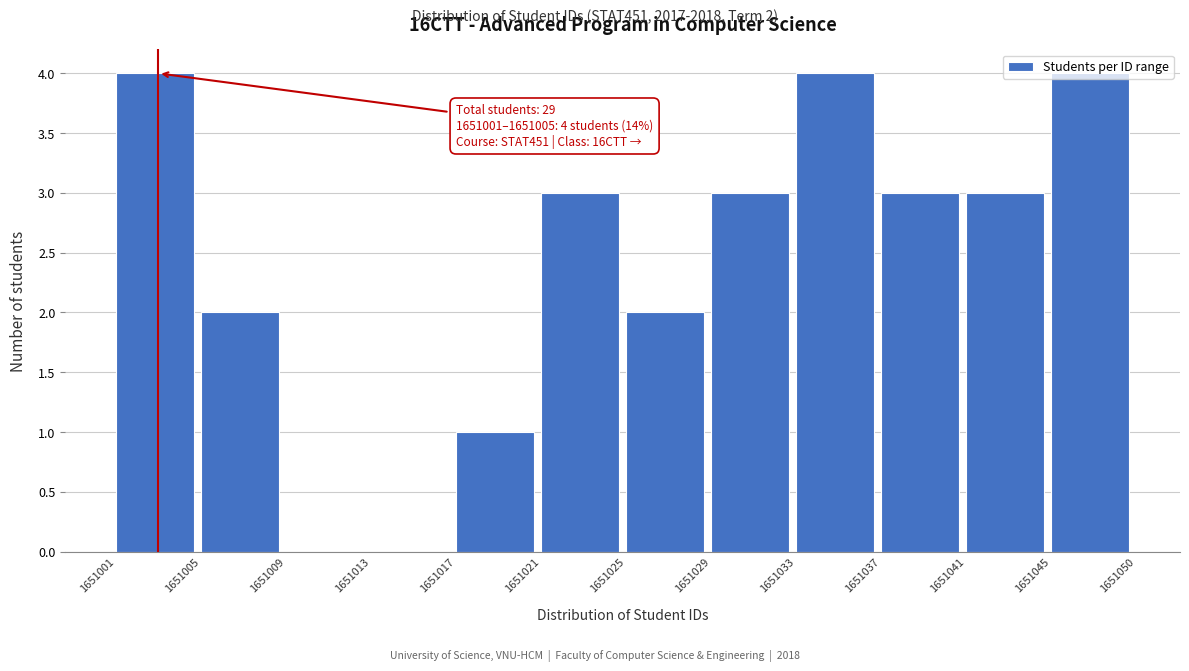

The chart shows a value of 6 at 1651033. True or false?

False